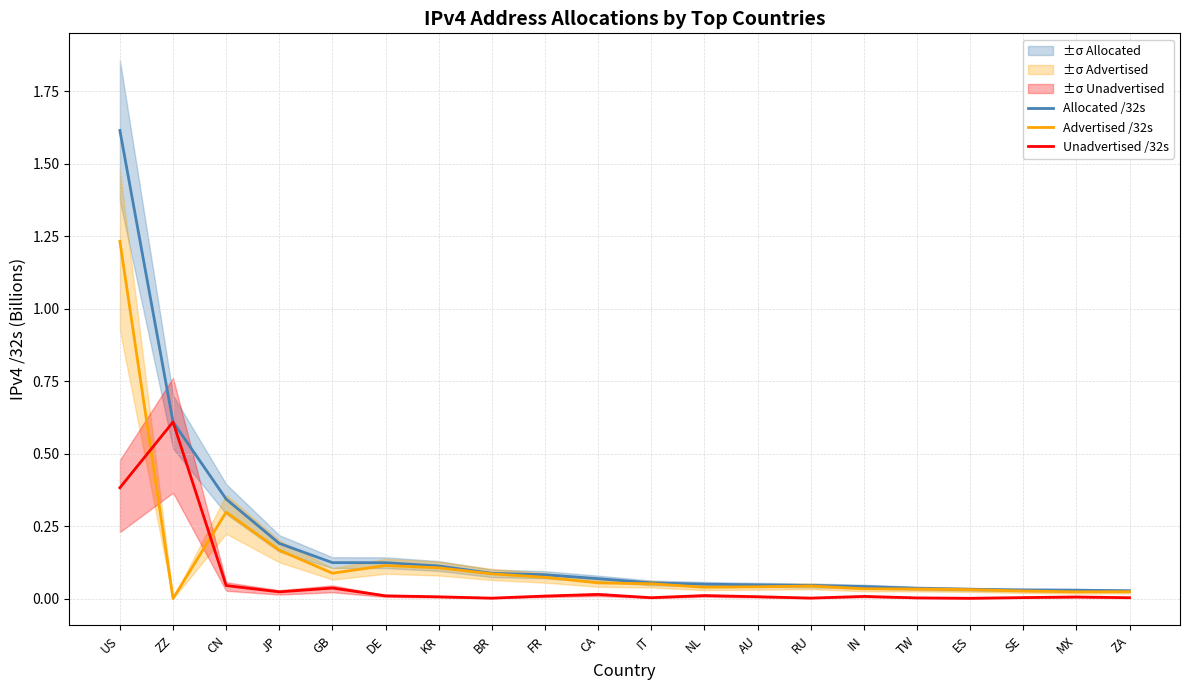

What is the total value across all series at RU?

0.1